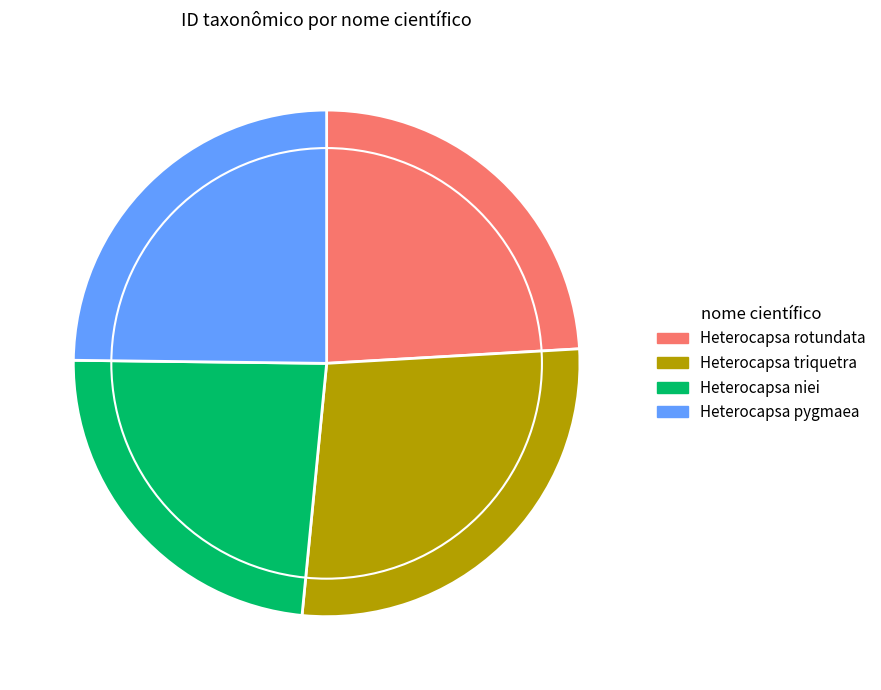

Which slice is the largest?

Heterocapsa triquetra